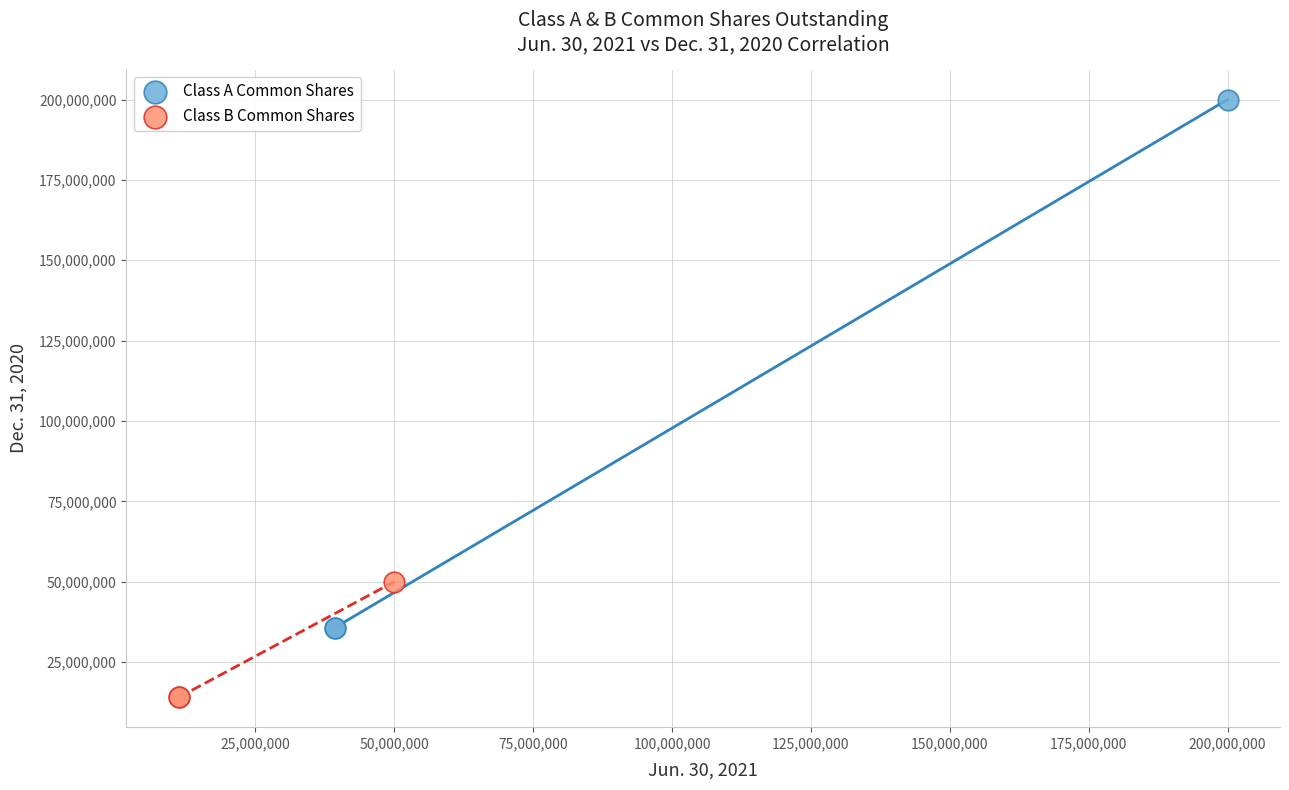

Which series reaches the minimum Y coordinate?

Class B Common Shares